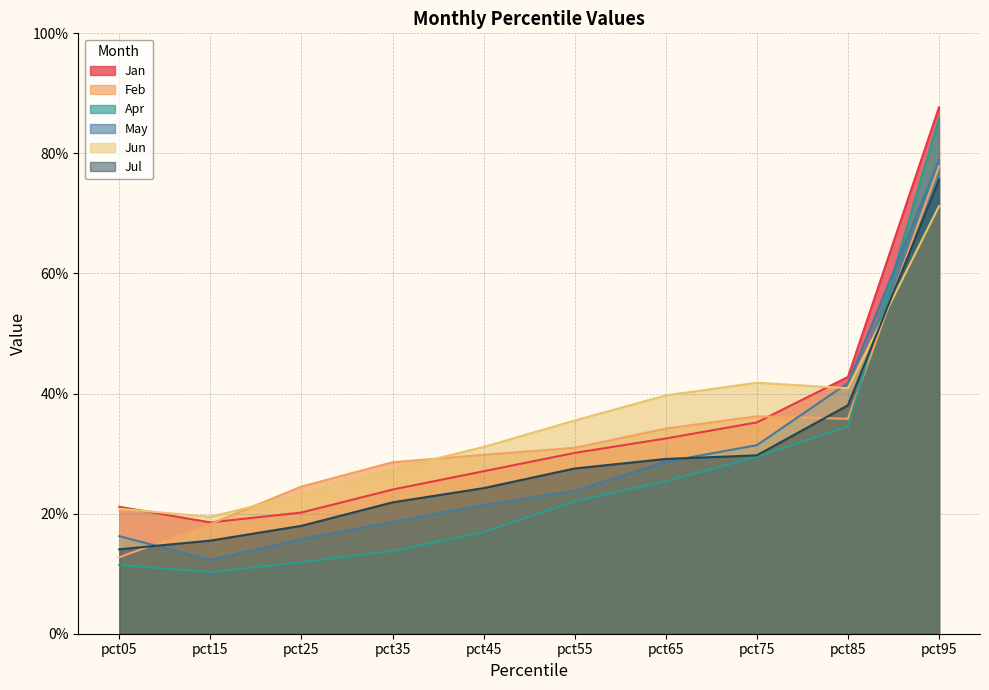

Is it true that Feb equals 0.8 at pct95?

True